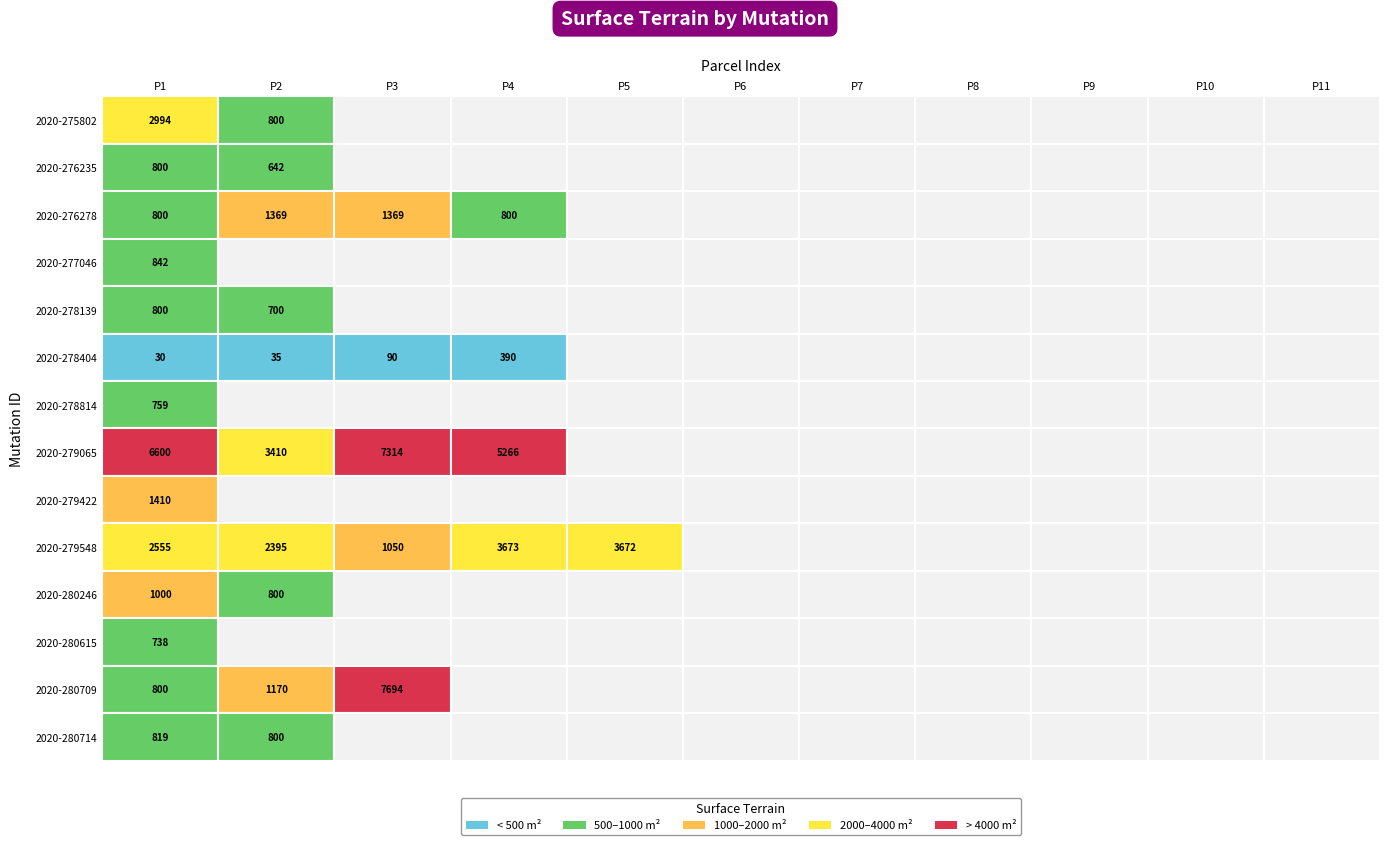

Rank the categories by 2020-275802 value from highest to lowest.

0, 1, 2, 3, 4, 5, 6, 7, 8, 9, 10